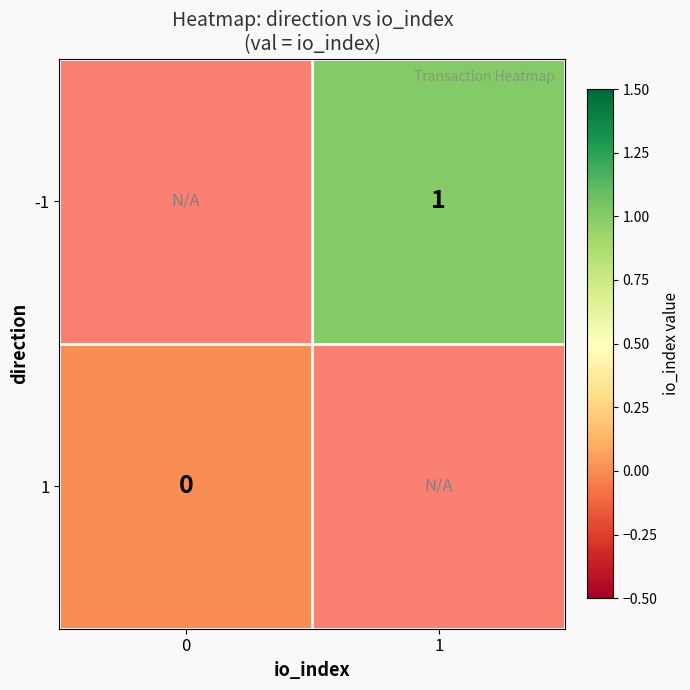

True or false: -1 has a value of 2 at 1.

False